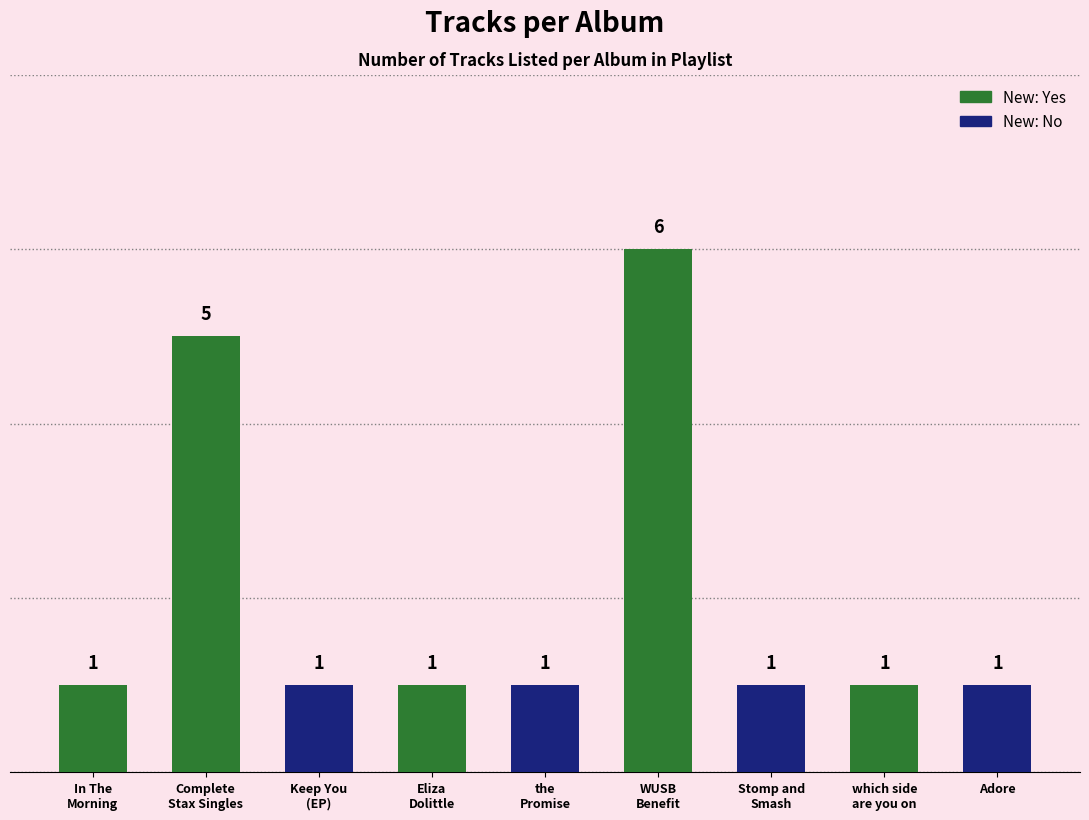

What value does the data have at WUSB
Benefit?

6